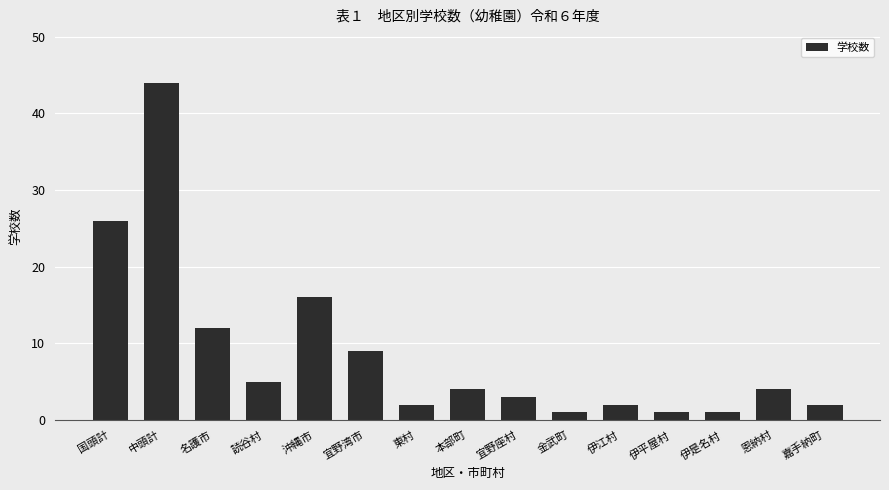

How many values are below 4?

7